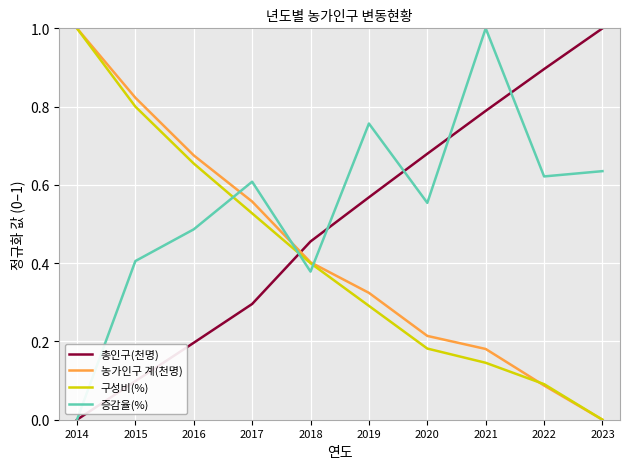

Which series ends up on top after the final intersection of 농가인구 계(천명) and 증감율(%)?

증감율(%)